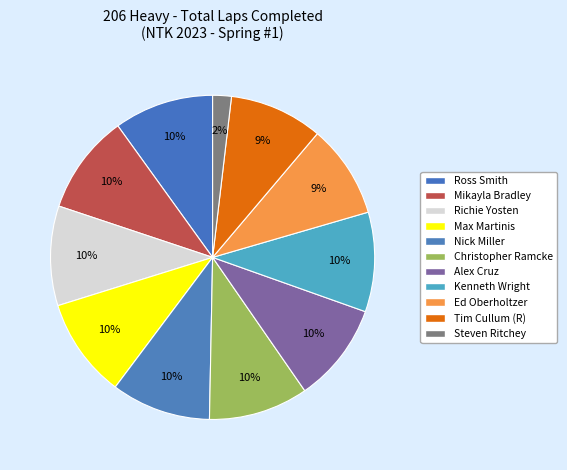

How many slices are in this pie chart?

11